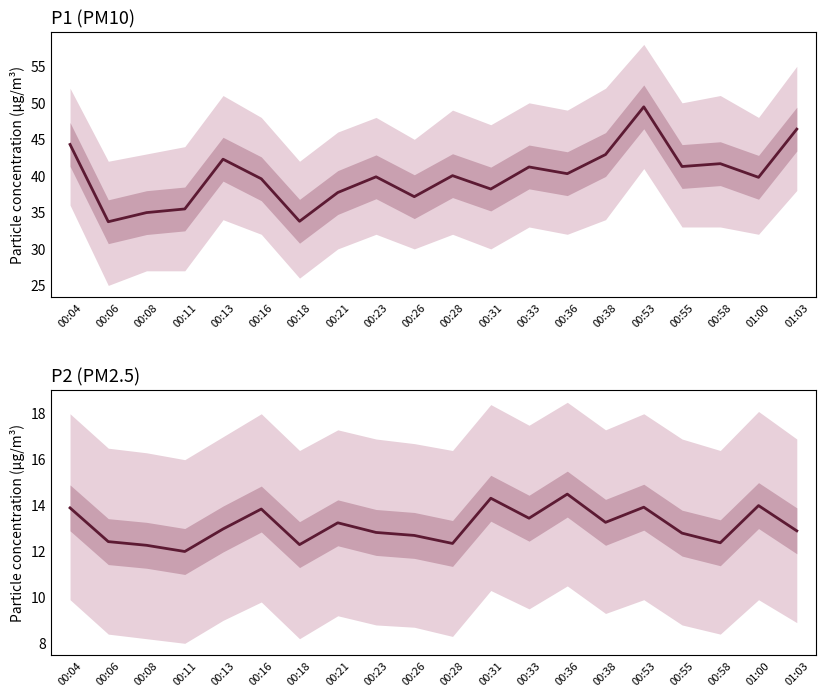

Where is the first local minimum for P2?

00:11